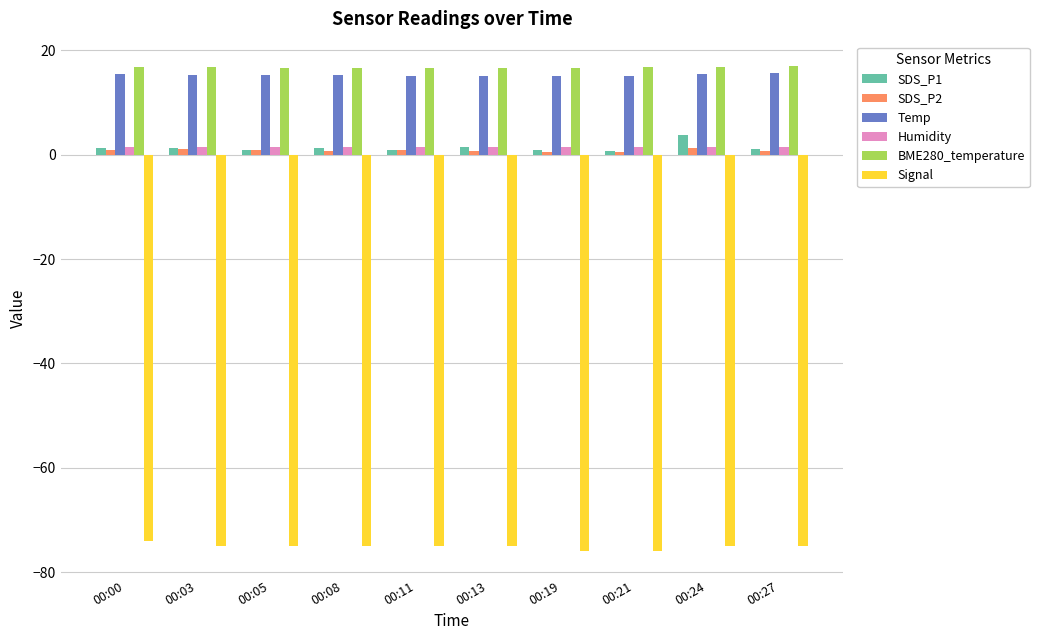

What is the value of the Temp bar at the 9th from the left?

15.4